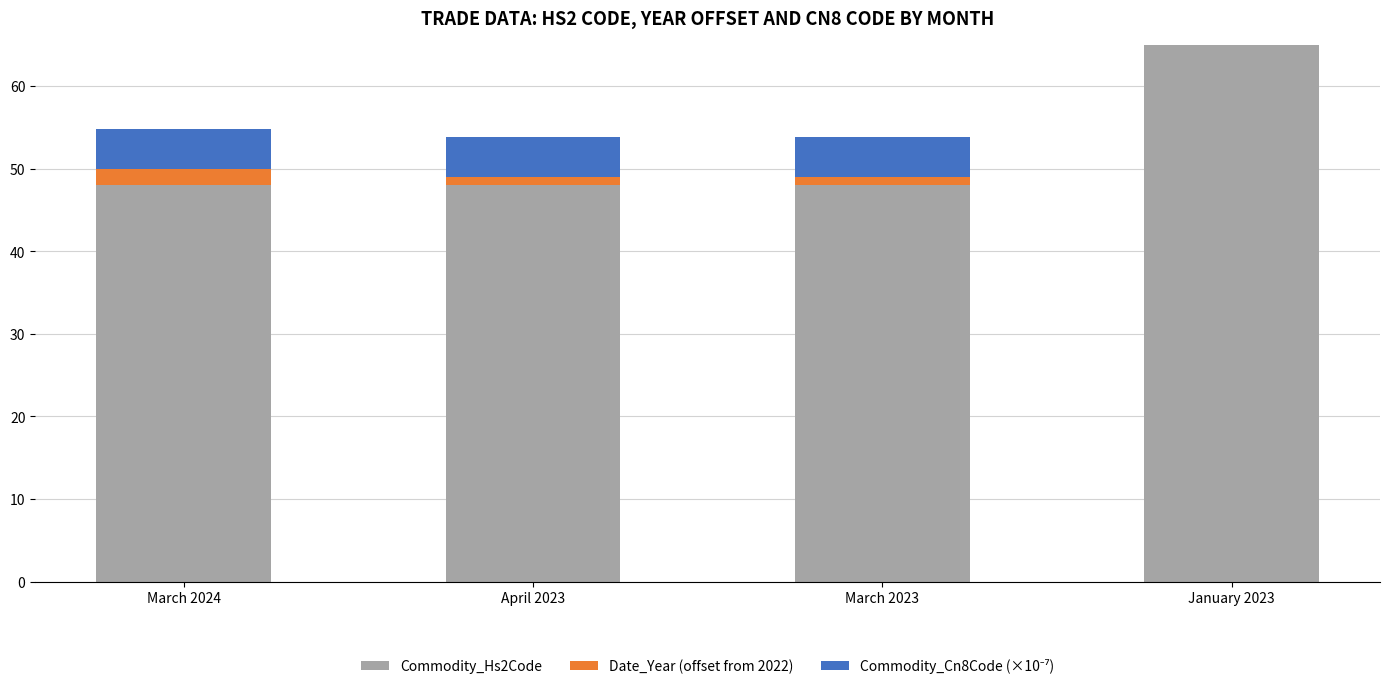

Reading left to right, extract all data points from this chart.

Commodity_Hs2Code: 48.0	48.0	48.0	95.0
Date_Year (offset from 2022): 2.0	1.0	1.0	1.0
Commodity_Cn8Code (×10⁻⁷): 4.8	4.8	4.8	9.5